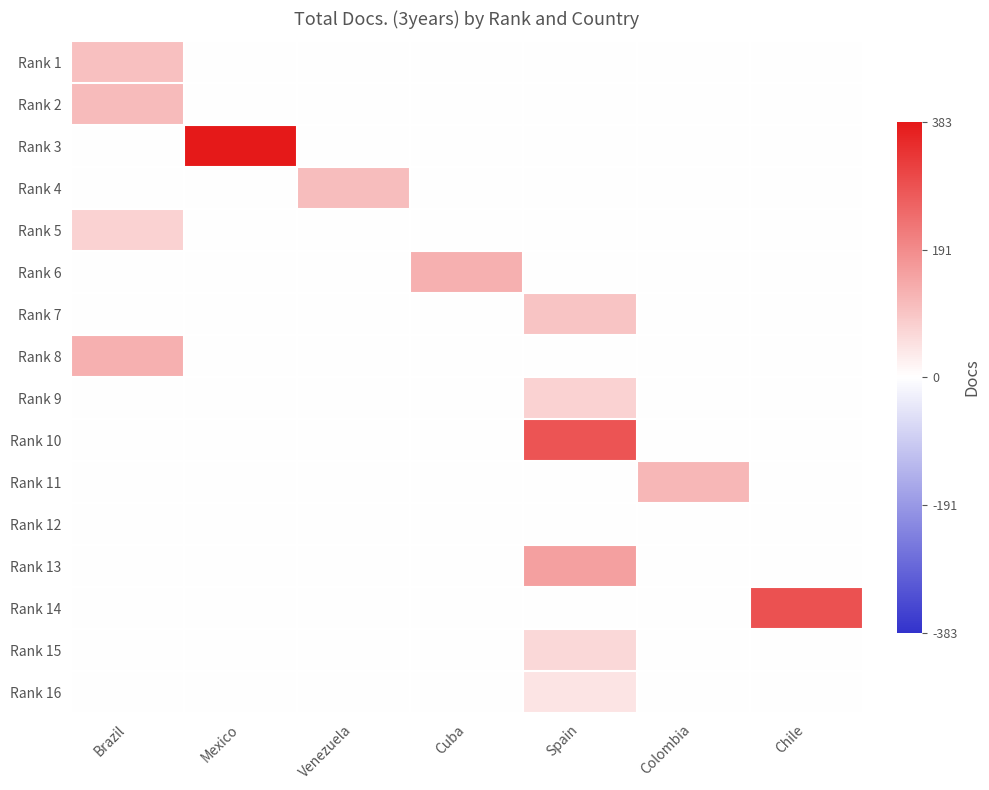

Which series has the largest total across all categories?

Rank 3